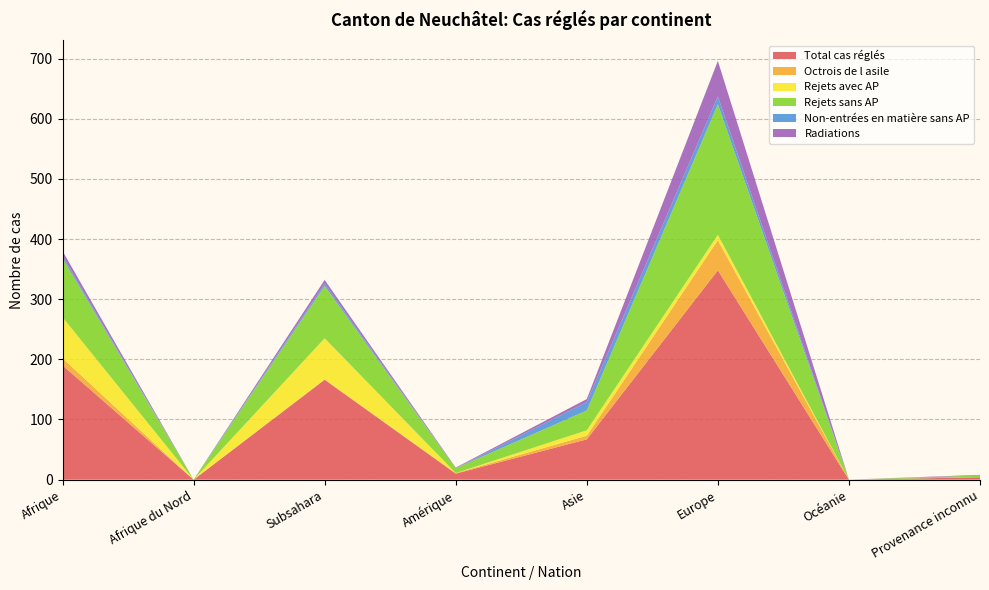

Reading left to right, what are all the values shown in this chart?

Total cas réglés: 190	0	166	10	67	348	0	4
Octrois de l asile: 12	0	1	1	6	50	0	0
Rejets avec AP: 68	0	68	0	9	9	0	0
Rejets sans AP: 98	0	87	8	33	217	0	3
Non-entrées en matière sans AP: 4	0	4	0	14	13	0	0
Radiations: 8	0	6	1	5	59	0	1